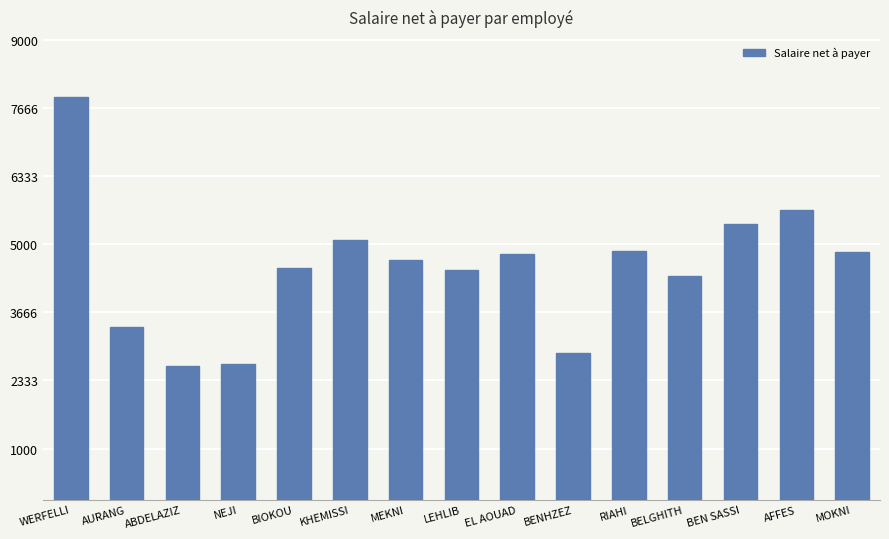

What is the change in value from BIOKOU to LEHLIB?

-43.5